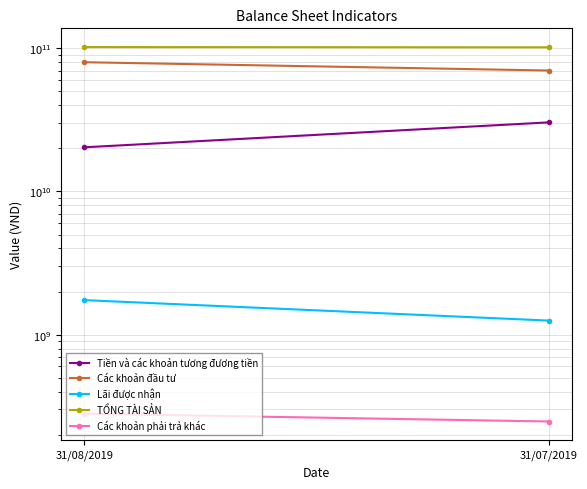

At which category is the sum across all series the highest?

31/08/2019